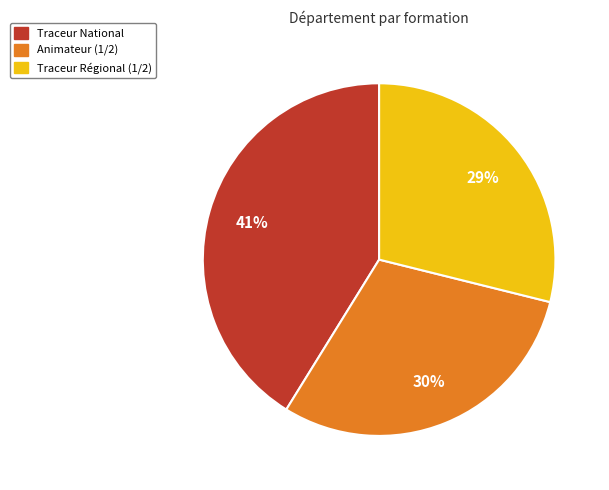

Is there any slice that represents more than half of the pie?

No